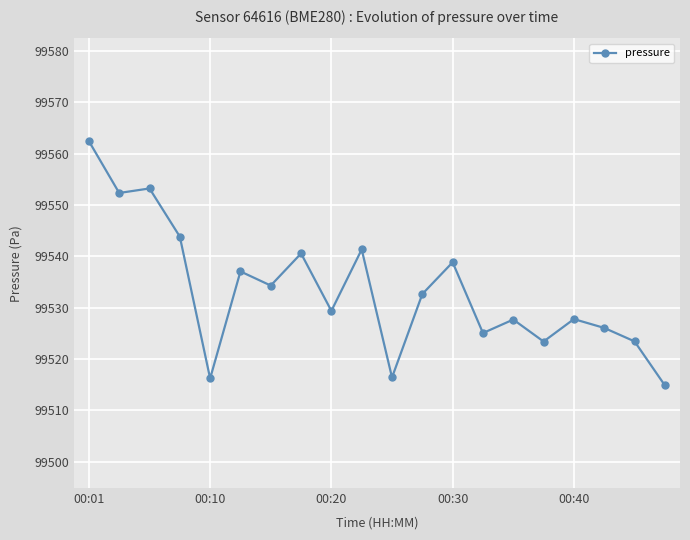

True or false: the data has more than 1 interior local peaks.

True